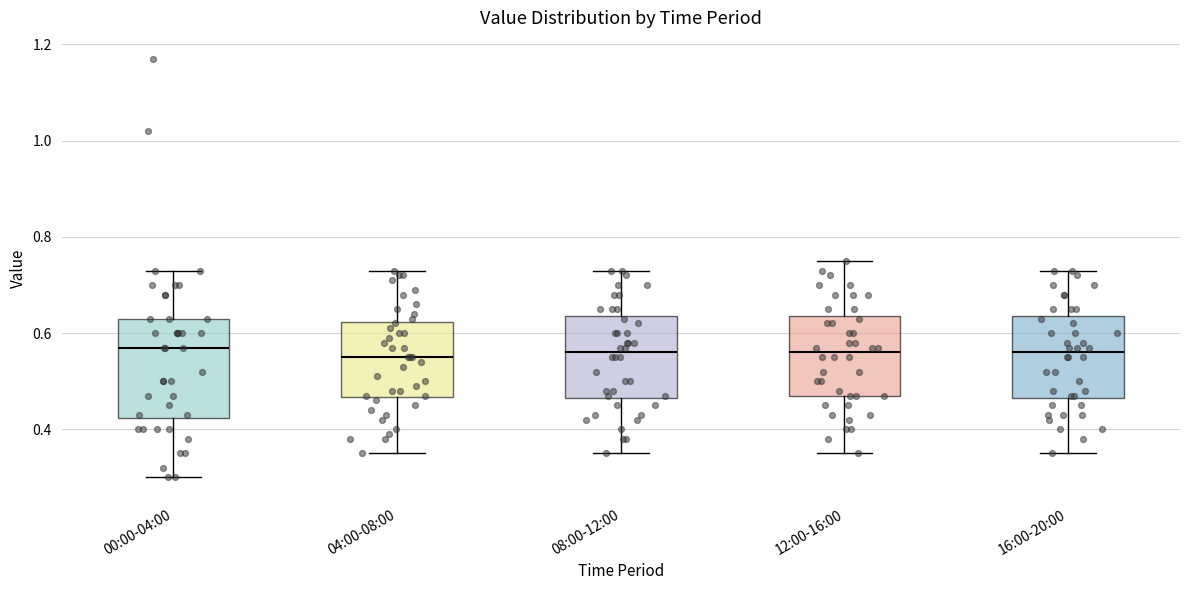

Which box is the tallest, from its lower edge to its upper edge?

00:00-04:00